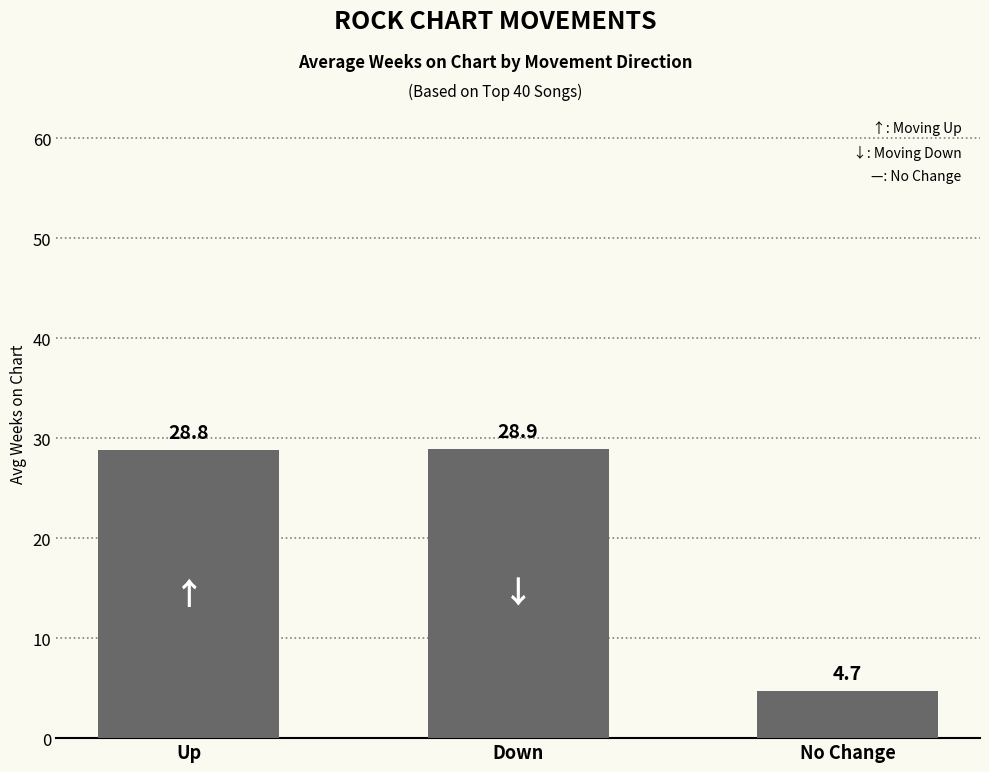

Reading left to right, list all the values displayed in this chart.

Up=28.8	Down=28.9	No Change=4.7